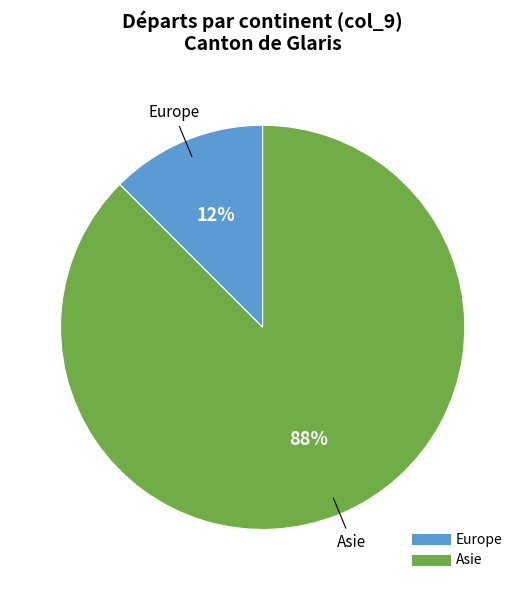

To the nearest percent, what is the average slice percentage?

50%